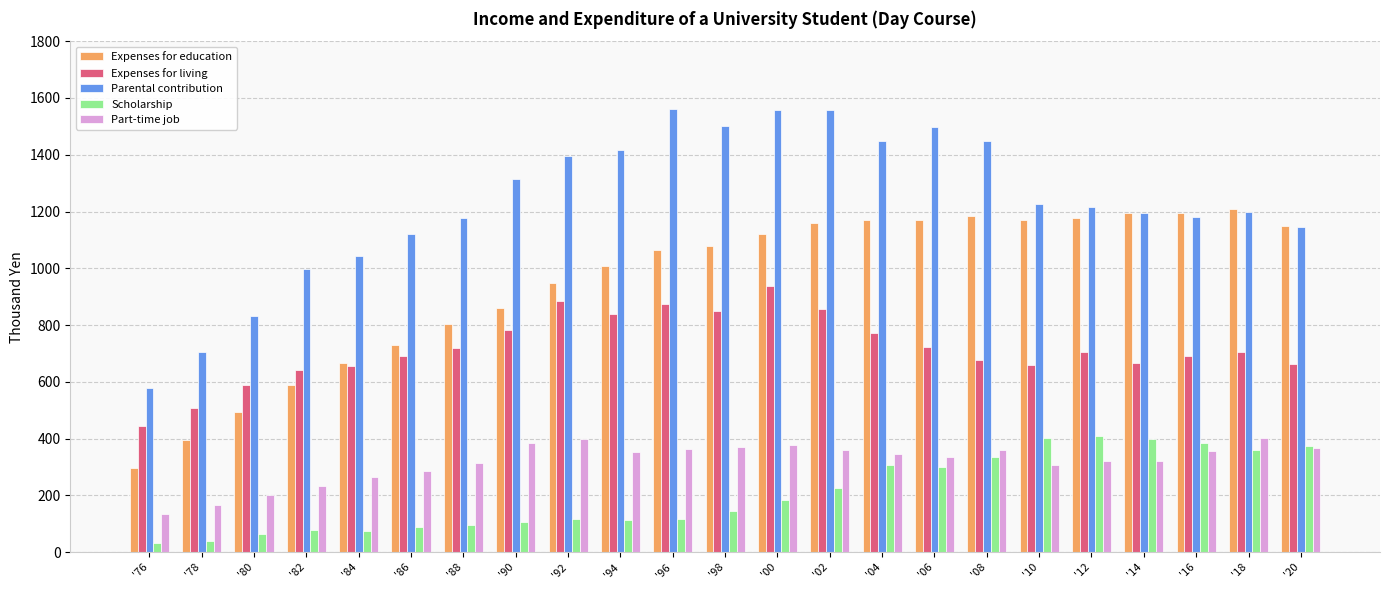

At '94, list the series in order from smallest to largest.

Scholarship, Part-time job, Expenses for living, Expenses for education, Parental contribution